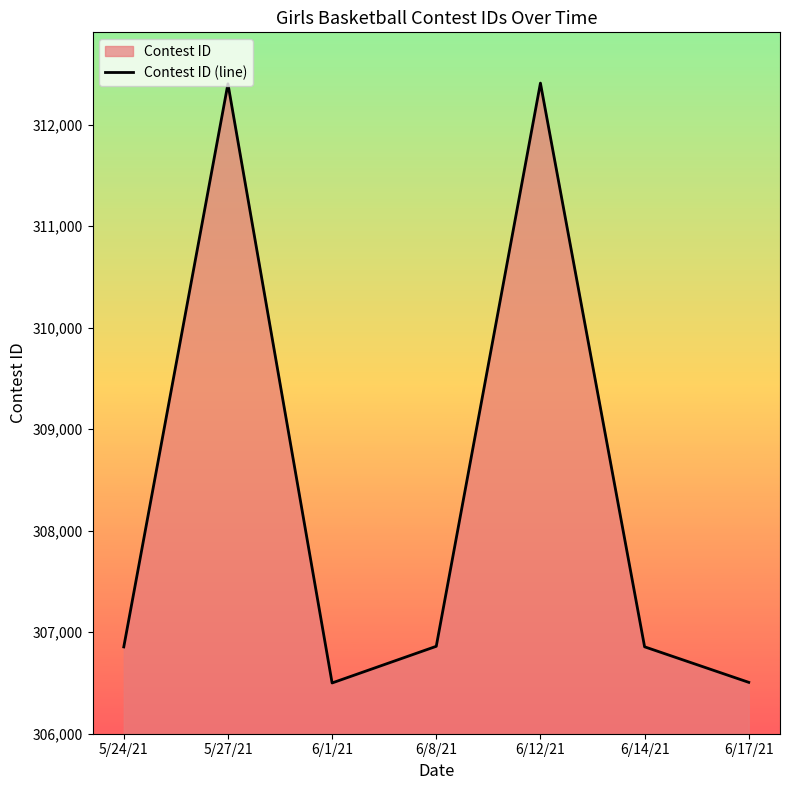

Which category has the highest value across all series?

6/12/21